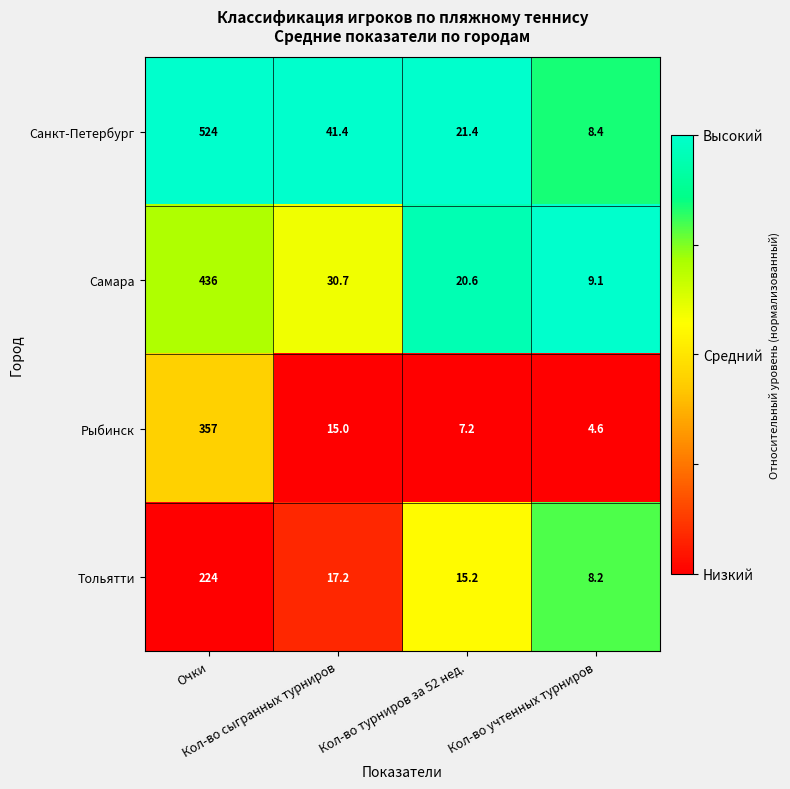

Rank the series by their average value, from lowest to highest.

Тольятти, Рыбинск, Самара, Санкт-Петербург